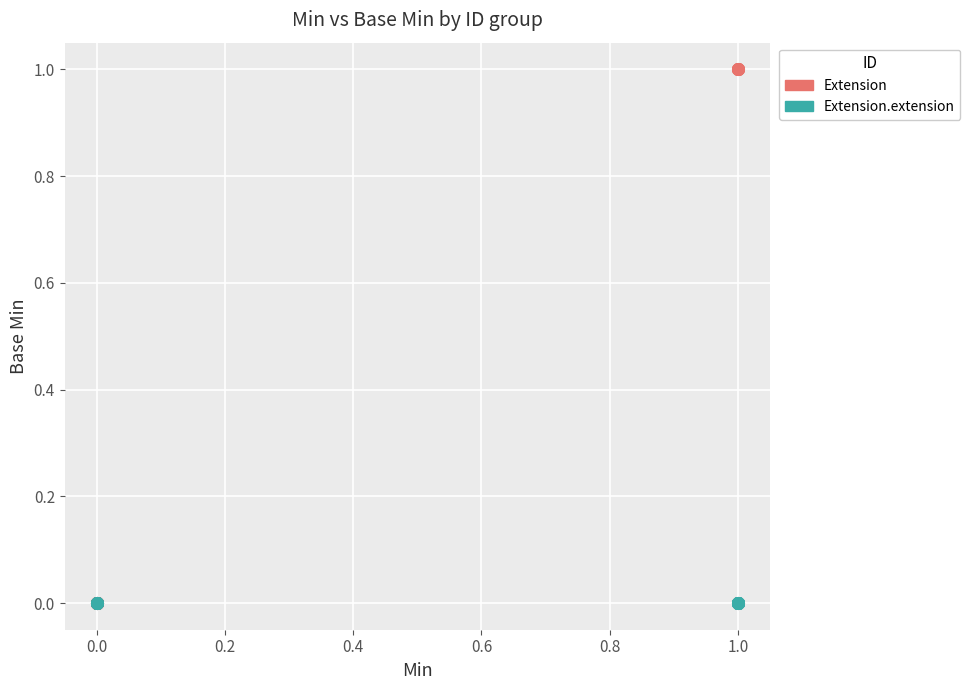

Which series reaches the maximum Y coordinate?

Extension